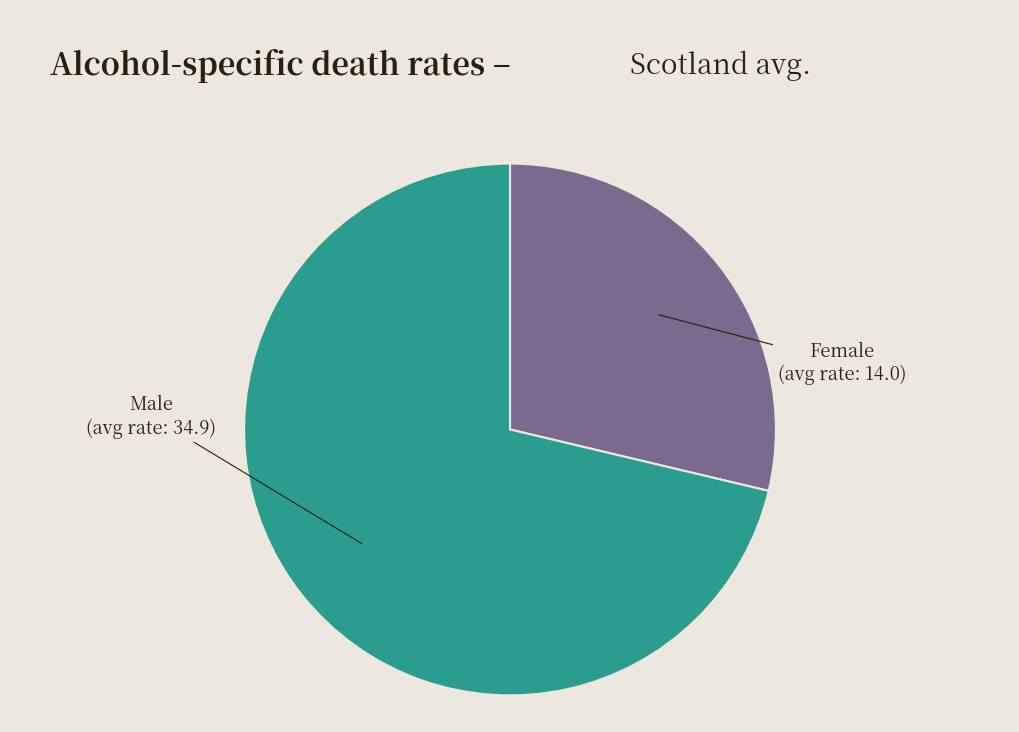

What is the ratio of the value at Female to the value at Male?

0.4